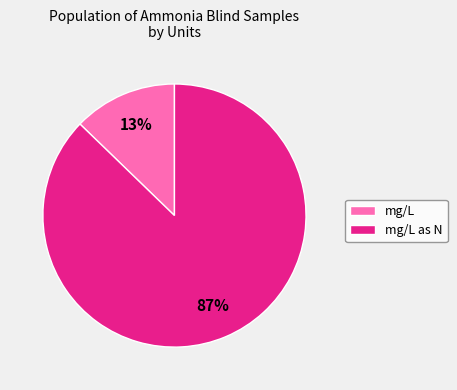

To the nearest percent, what is the difference between the largest and smallest slice percentages?

74%